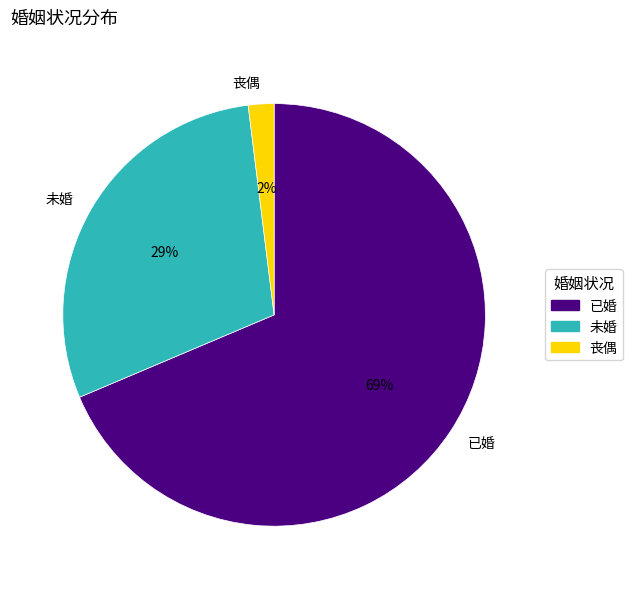

Count the number of slices in the pie.

3